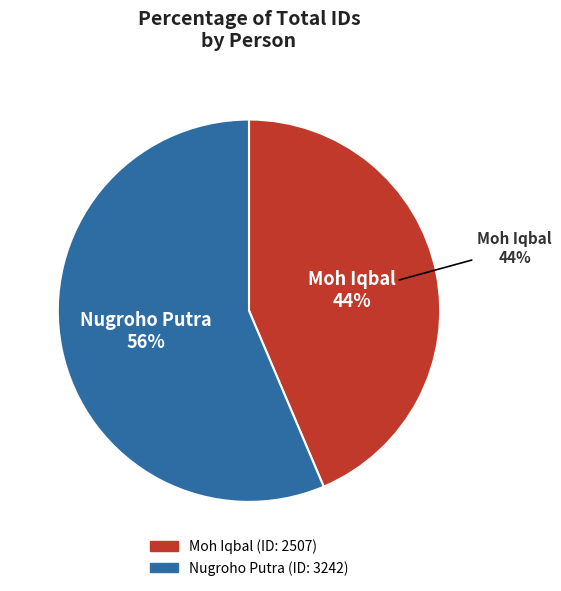

How many slices are in this pie chart?

2